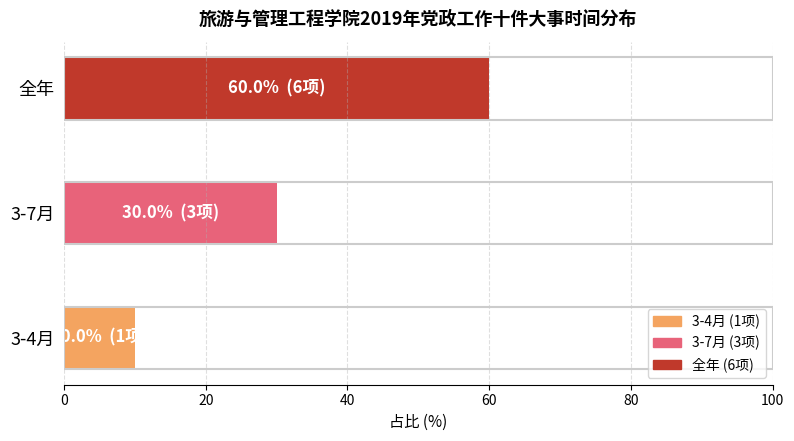

At which label is the value closest to 35?

3-7月